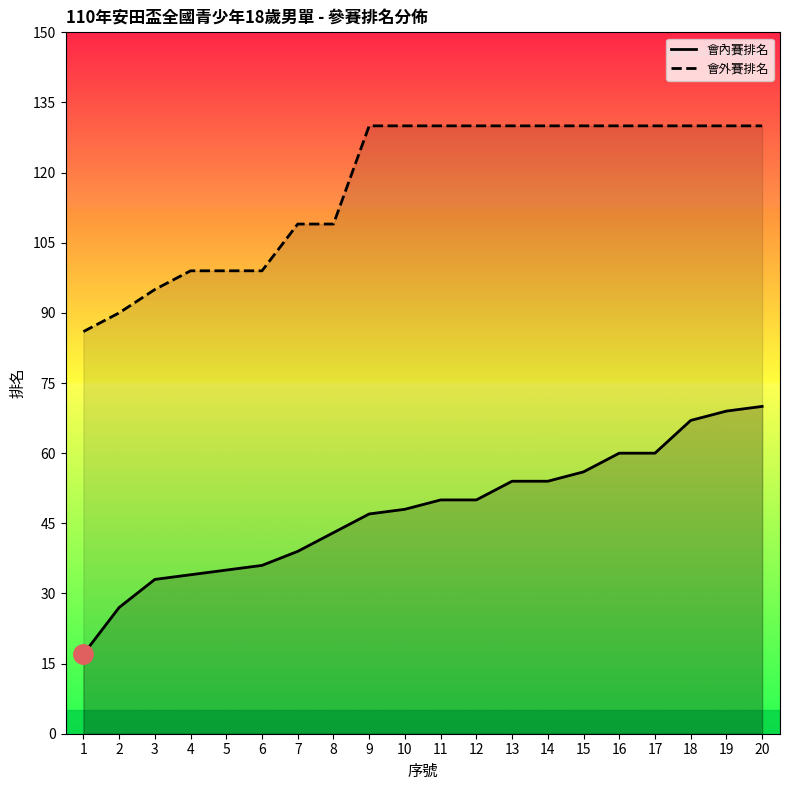

Which series has the largest total across all categories?

會外賽排名